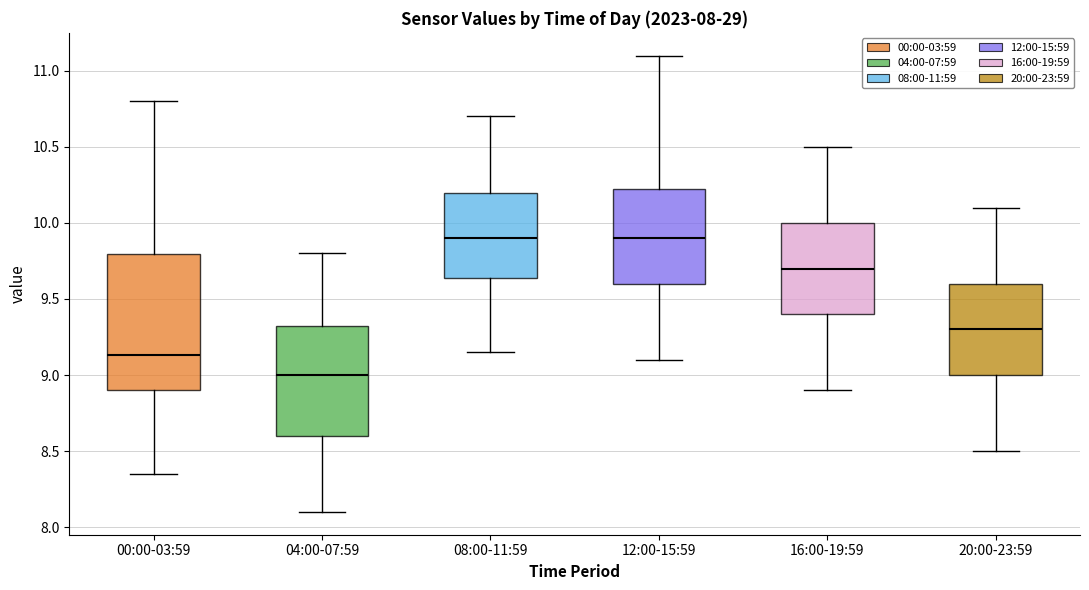

Which box is the tallest, from its lower edge to its upper edge?

00:00-03:59